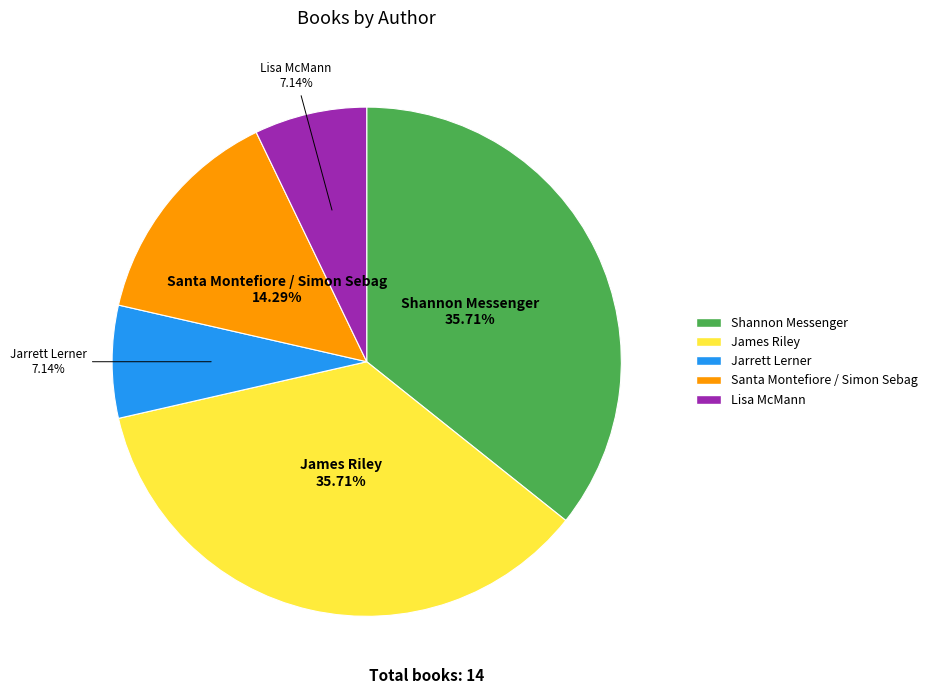

To the nearest percent, what is the combined percentage of Jarrett Lerner and James Riley?

43%